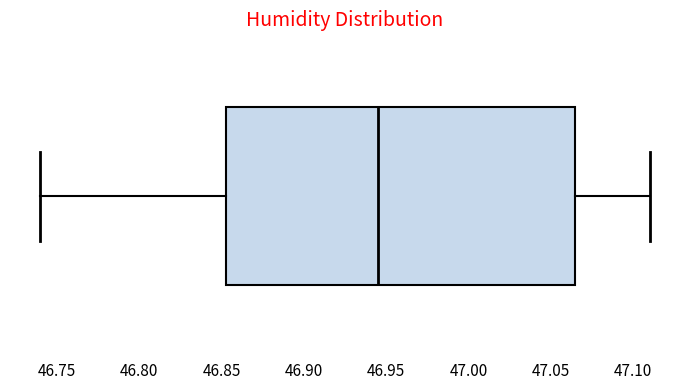

Transcribe this box plot: give where the median line is, the range the box spans, and where the two whiskers end, as read against the x-axis. The values are not printed on the chart, so give them approximately, as read against the axis.

median 46.945, box 46.855 to 47.065, whiskers 46.740 to 47.110